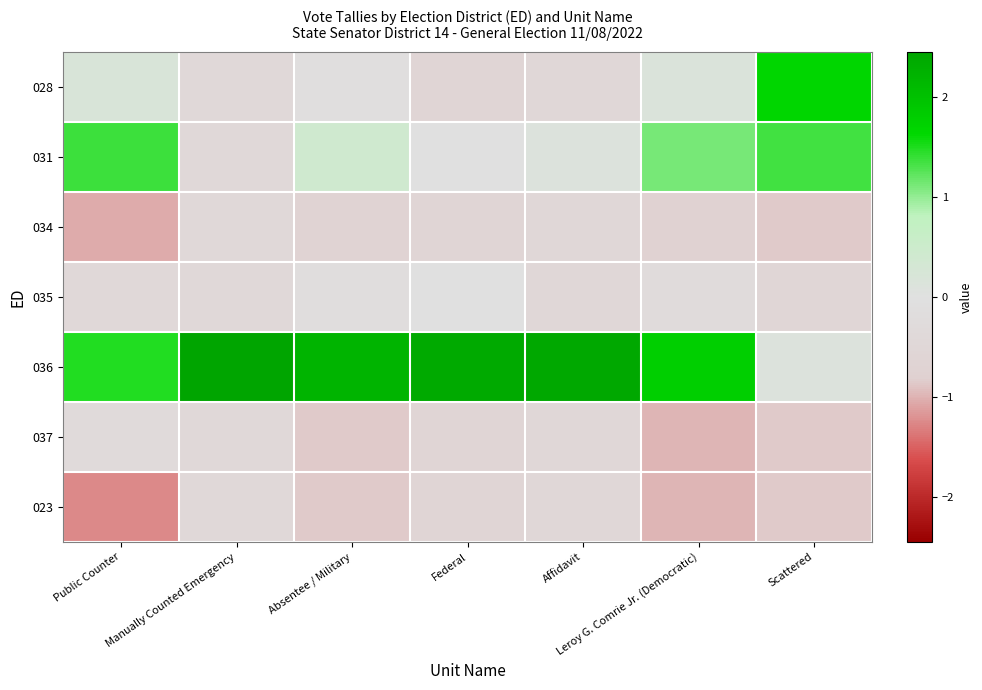

Which has a higher value, Absentee / Military or Manually Counted Emergency?

Absentee / Military